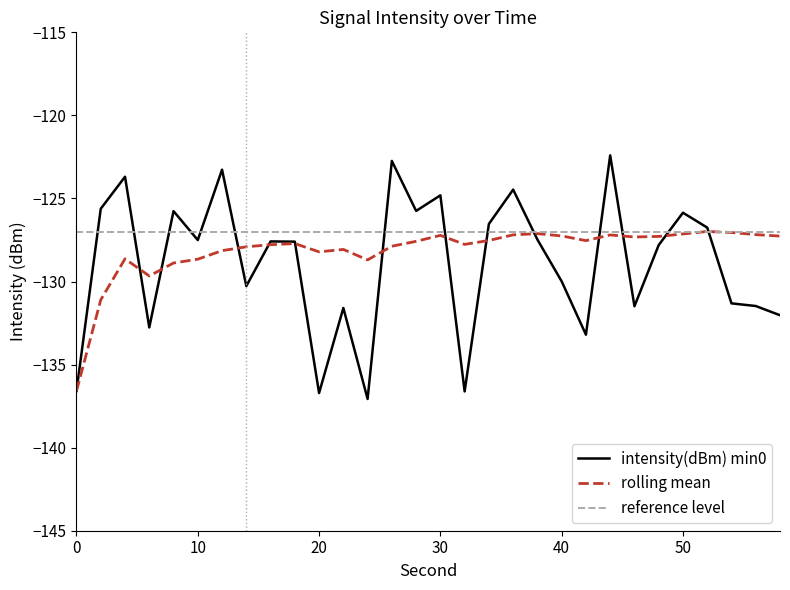

What is the approximate value of intensity(dBm) min1 at 26?

-122.7